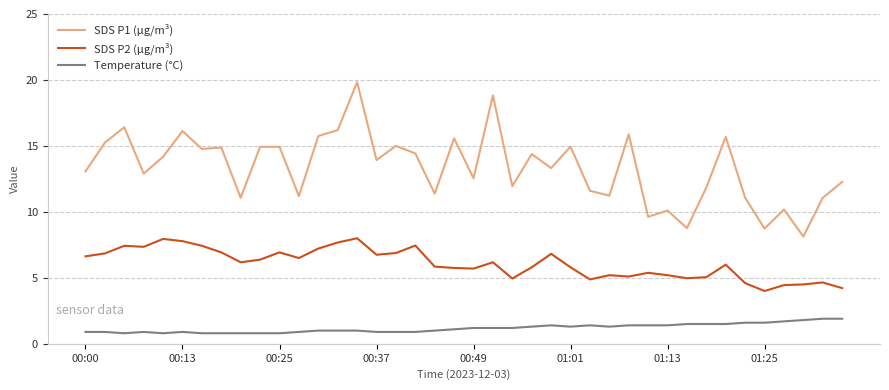

Which series has the widest spread of values?

SDS P1 (µg/m³)